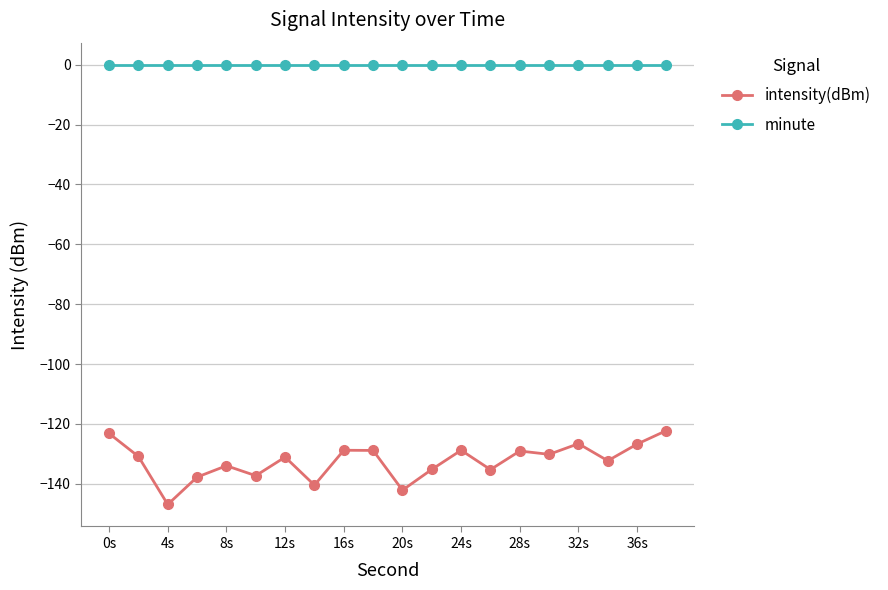

True or false: minute and intensity(dBm) cross at least once.

False